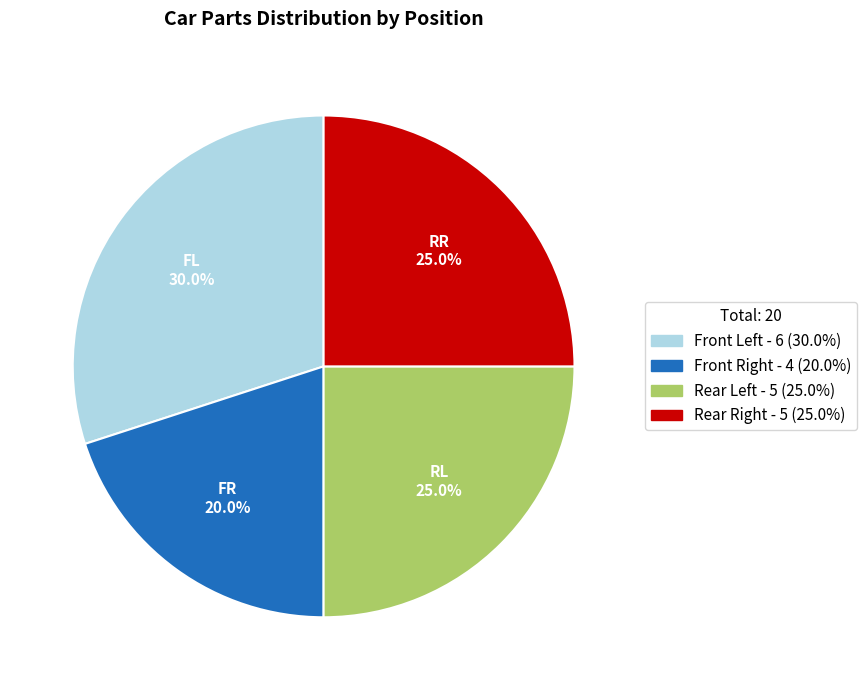

To the nearest percent, what is the average slice percentage?

25%